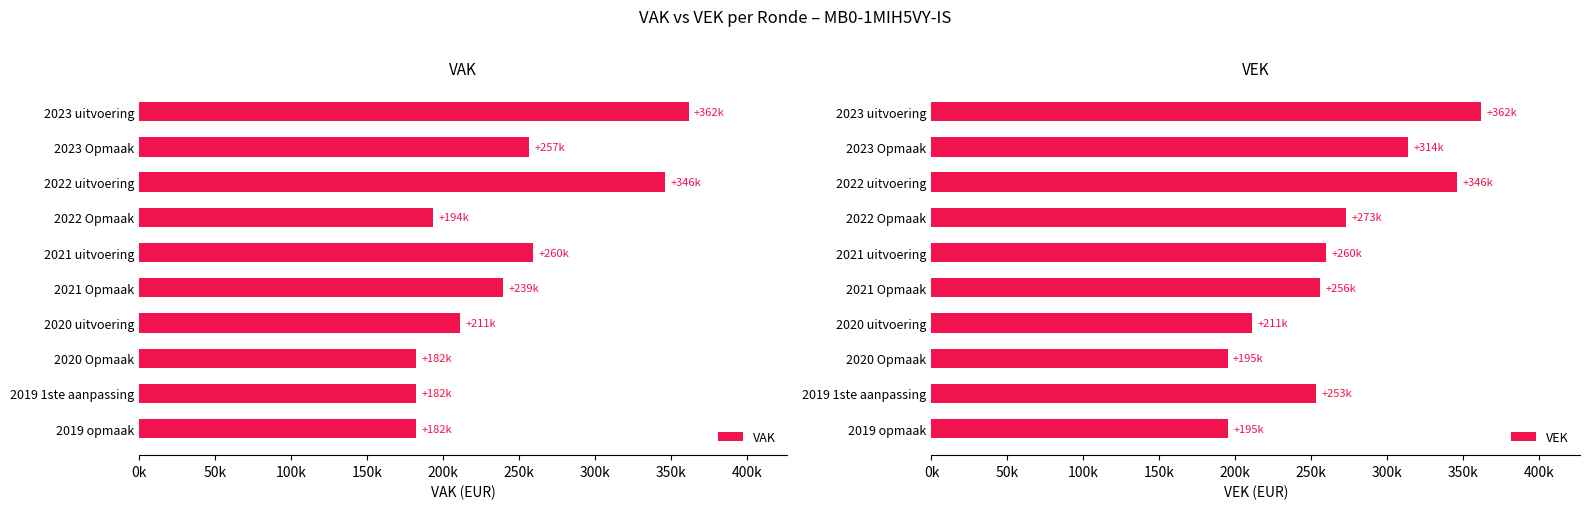

What is the total value across all series at 2019 1ste aanpassing?

435484